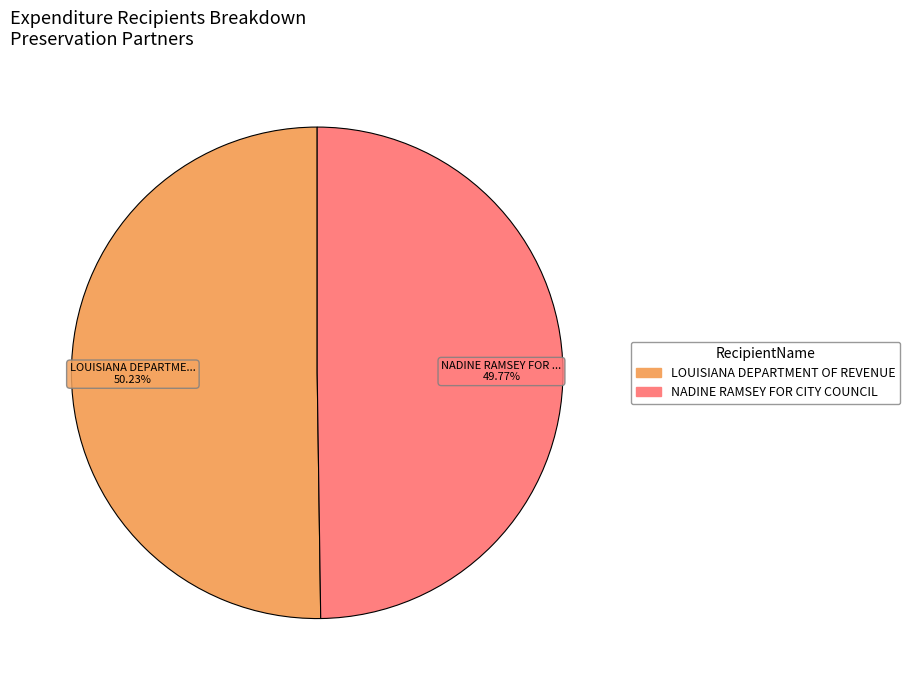

Is it true that LOUISIANA DEPARTMENT OF REVENUE is 44% of the pie?

False